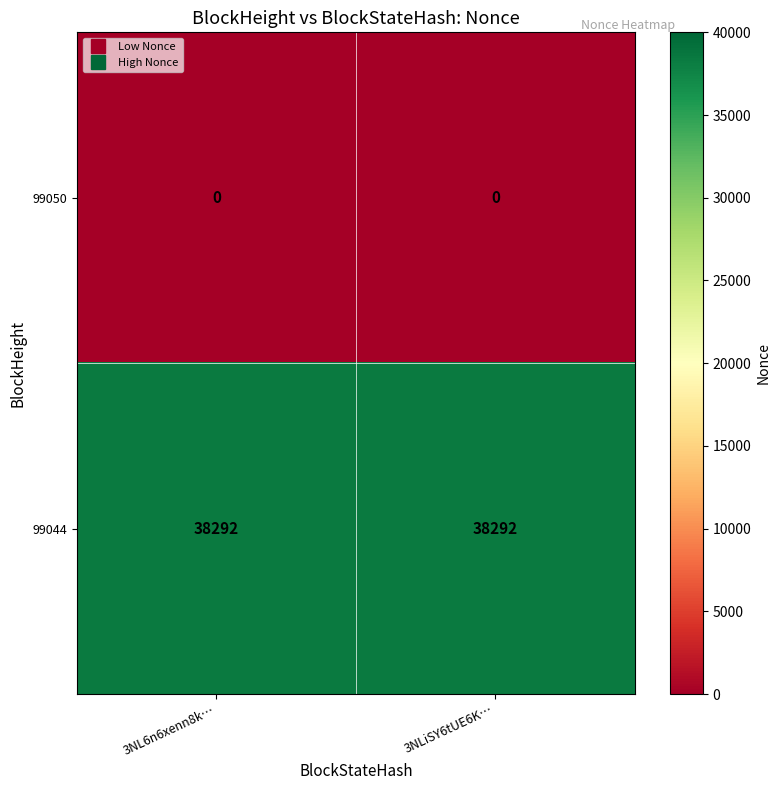

Rank the series by their average value, from highest to lowest.

99044, 99050